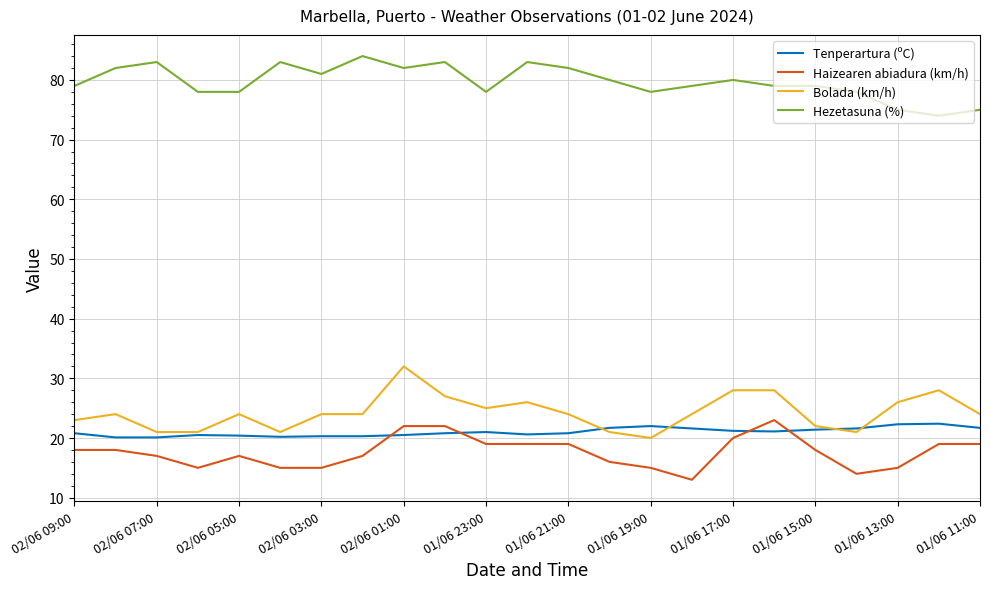

Which series has the largest total across all categories?

Hezetasuna (%)